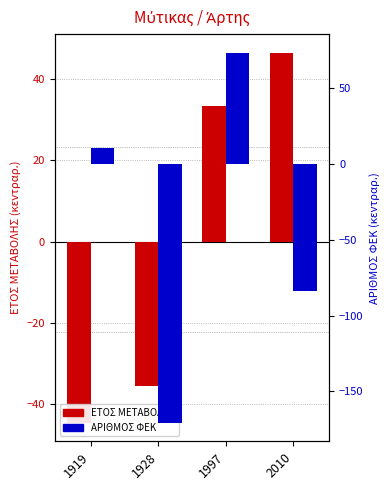

Reading left to right, transcribe all the data shown in this chart.

ΕΤΟΣ ΜΕΤΑΒΟΛΗΣ: 1919=-44.5	1928=-35.5	1997=33.5	2010=46.5
ΑΡΙΘΜΟΣ ΦΕΚ: 1919=10.3	1928=-170.7	1997=73.3	2010=-83.7